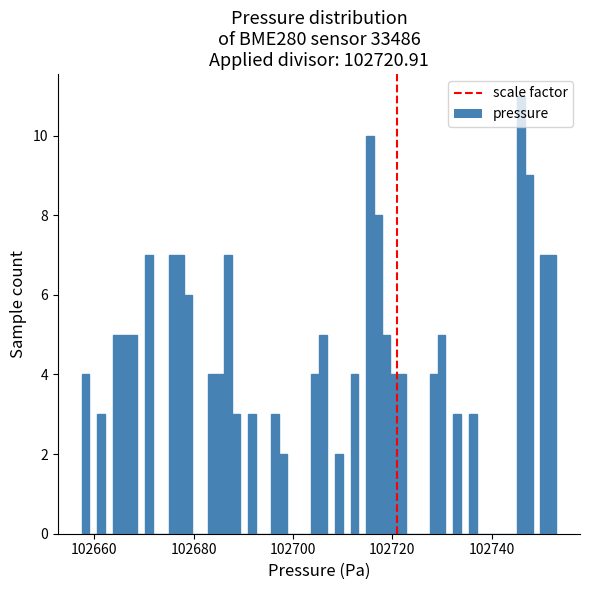

Read against the x-axis, roughly where is the centre of the tallest bar?

102746